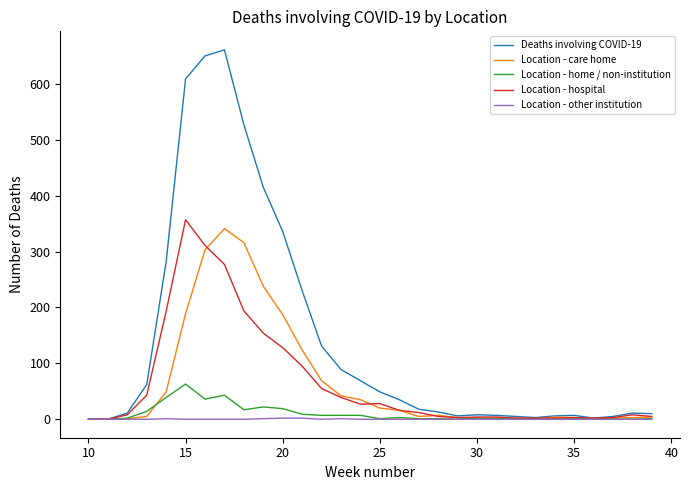

Which series has the largest total across all categories?

Deaths involving COVID-19